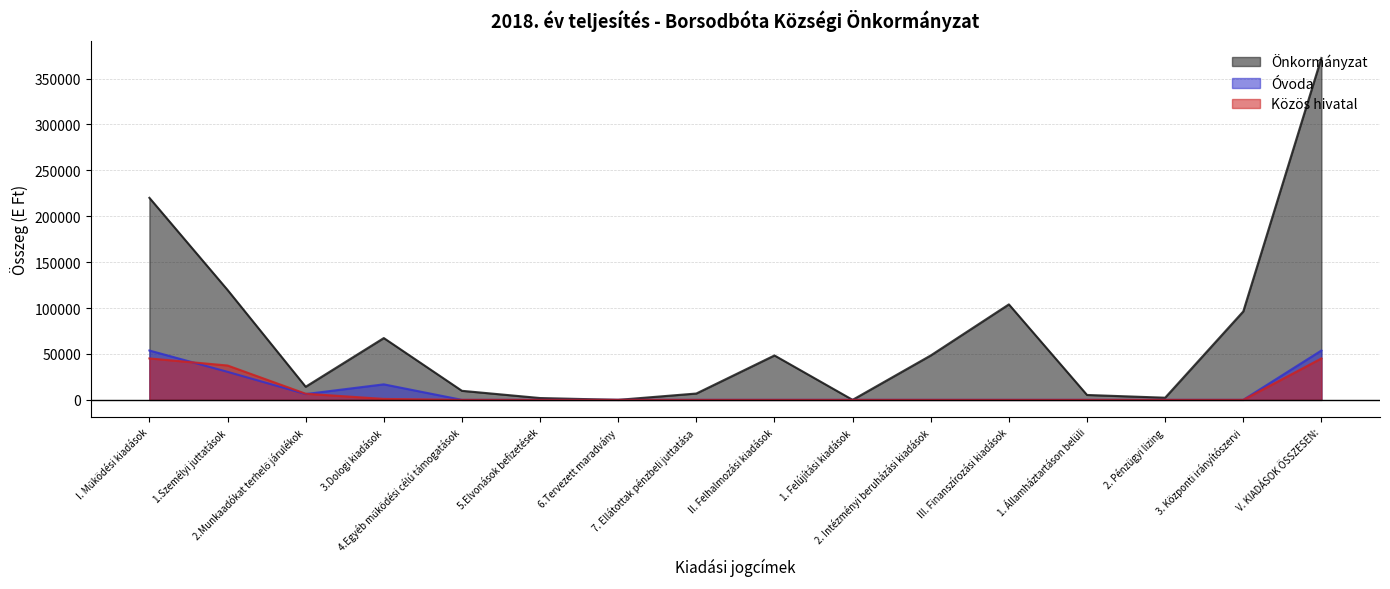

True or false: Közös hivatal has a value of -14828 at 3. Központi irányítószervi.

False